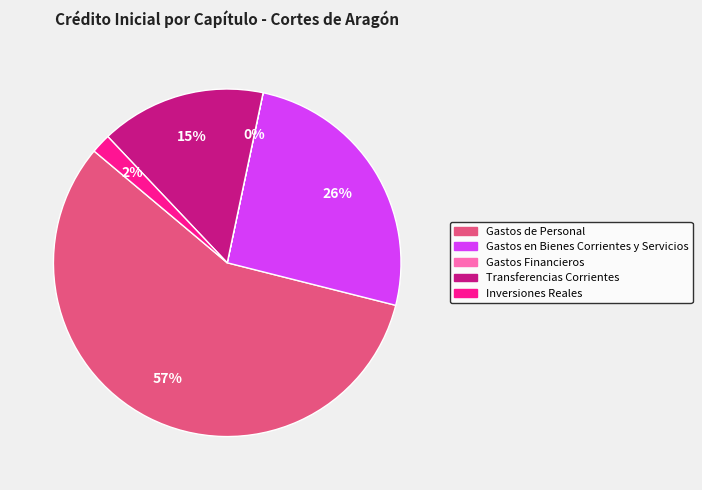

Which slice represents more than half of the pie?

Gastos de Personal